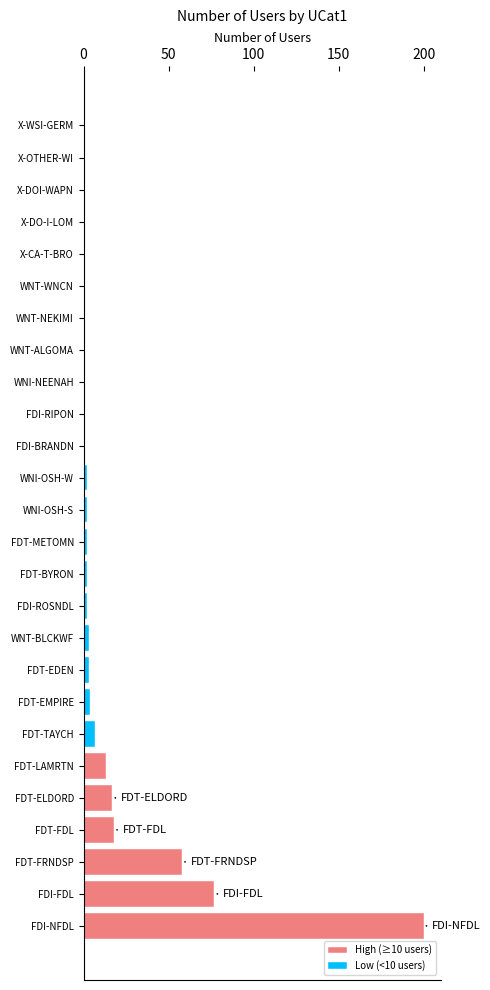

Are the bars horizontal?

Yes